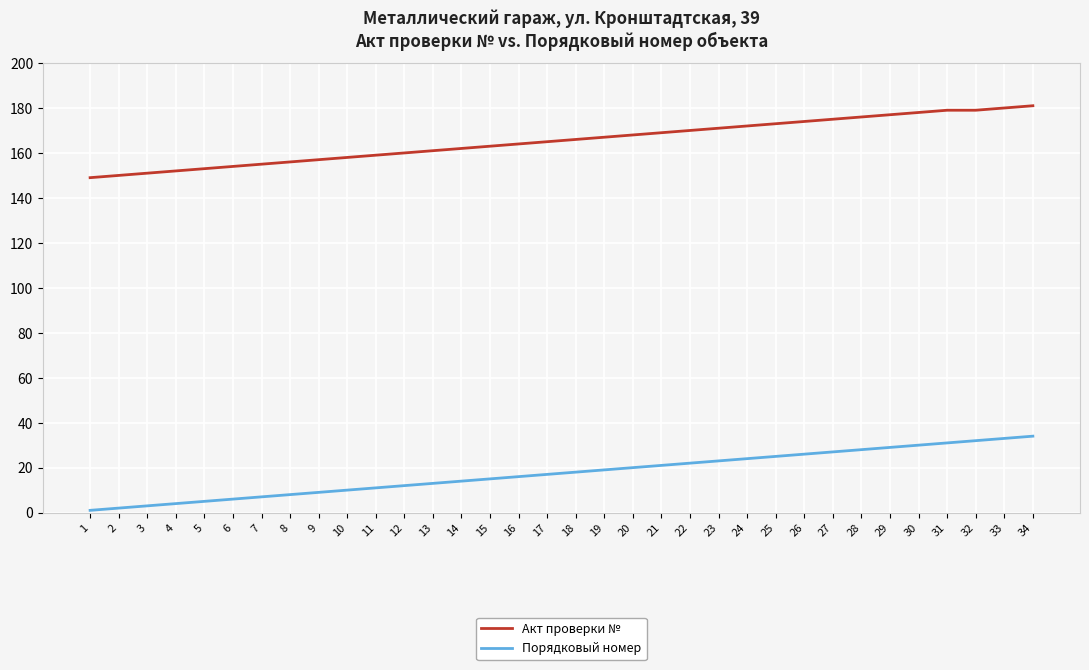

Reading right to left, transcribe all the data shown in this chart.

Акт проверки №: 181	180	179	179	178	177	176	175	174	173	172	171	170	169	168	167	166	165	164	163	162	161	160	159	158	157	156	155	154	153	152	151	150	149
Порядковый номер: 34	33	32	31	30	29	28	27	26	25	24	23	22	21	20	19	18	17	16	15	14	13	12	11	10	9	8	7	6	5	4	3	2	1